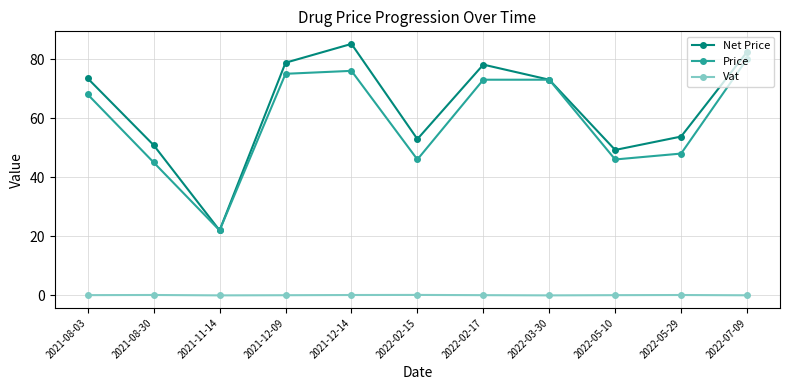

The Vat series shows 0.1 at 2022-05-29. True or false?

True